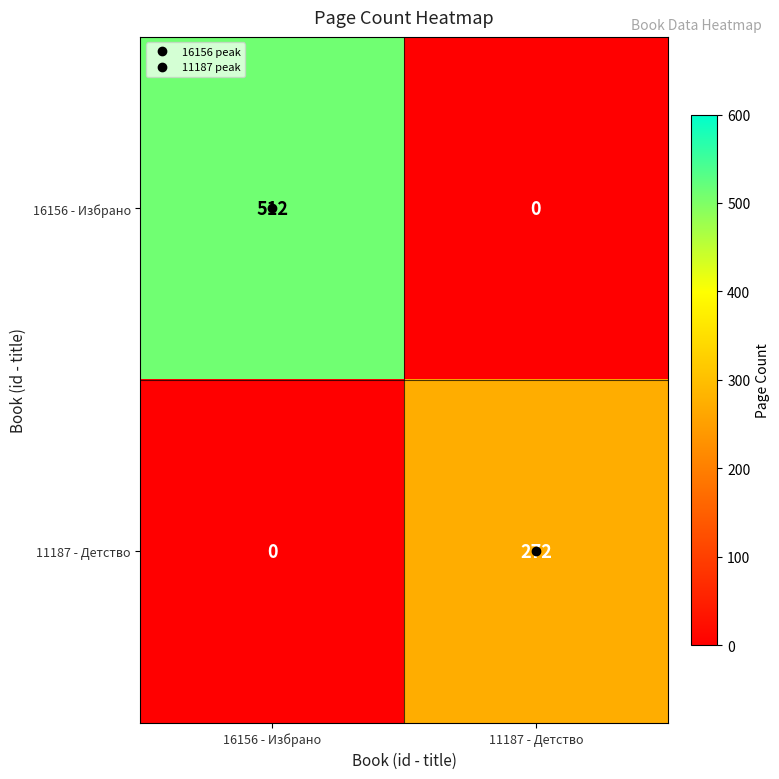

True or false: 11187 - Детство has a value of 272 at 11187 - Детство.

True